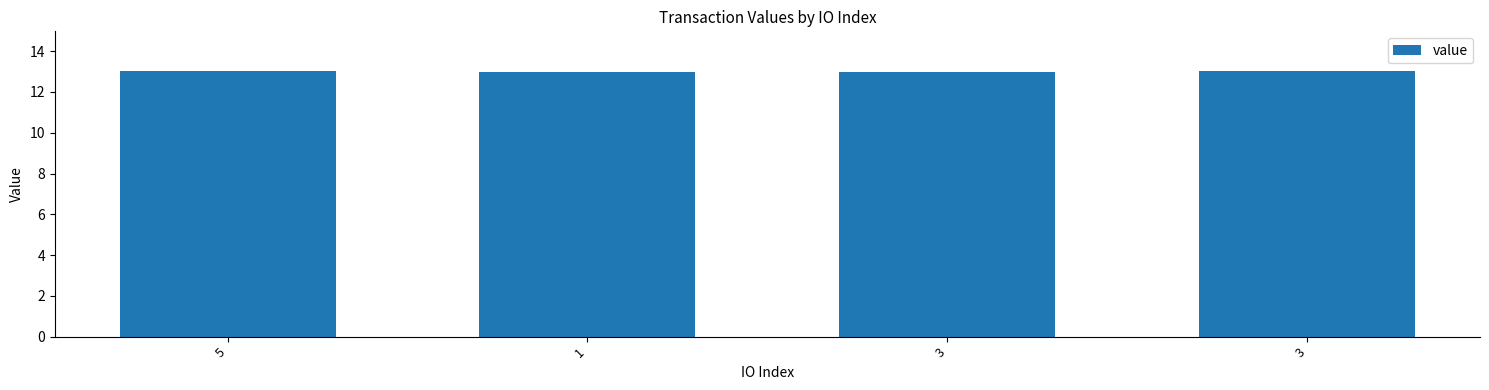

The value at 5 is 3.2. True or false?

False